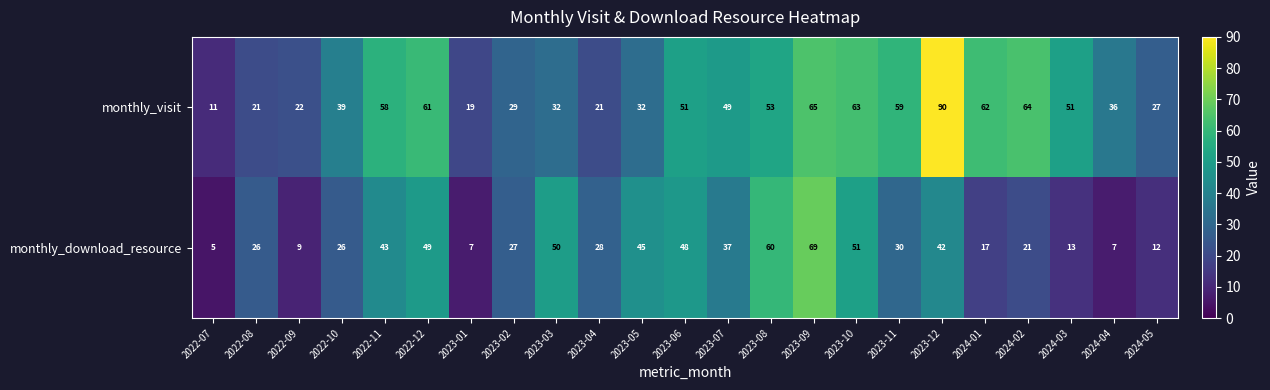

Is it true that monthly_download_resource equals 17 at 2023-07?

False